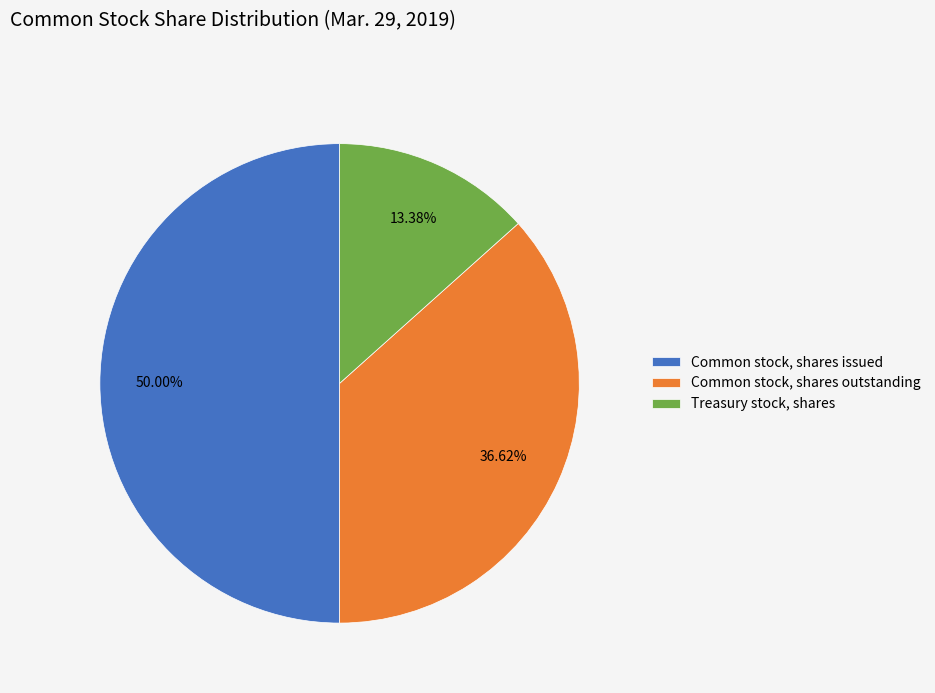

What percentage is NOT represented by Treasury stock, shares?

86.6%